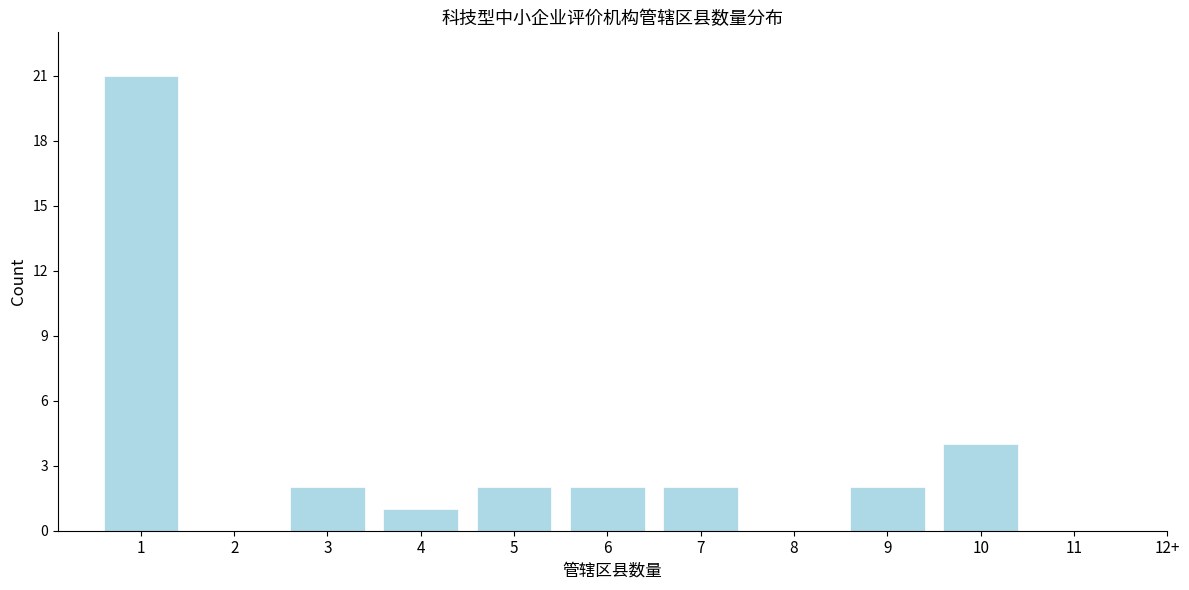

Reading left to right, transcribe all the data shown in this chart.

1=21	2=0	3=2	4=1	5=2	6=2	7=2	8=0	9=2	10=4